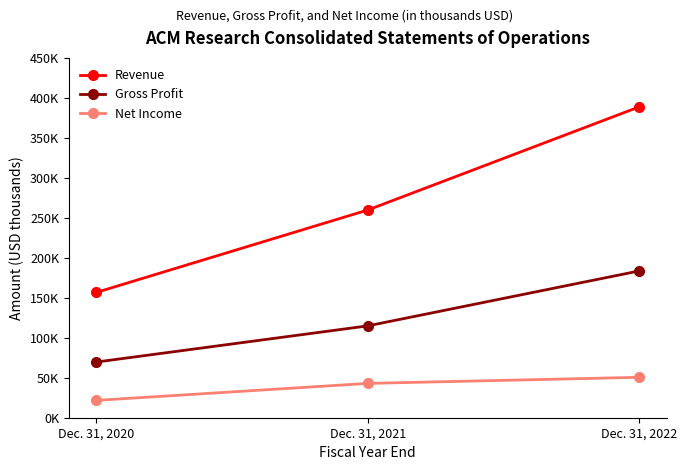

Where is Net Income nearest to the value 36120?

Dec. 31, 2021